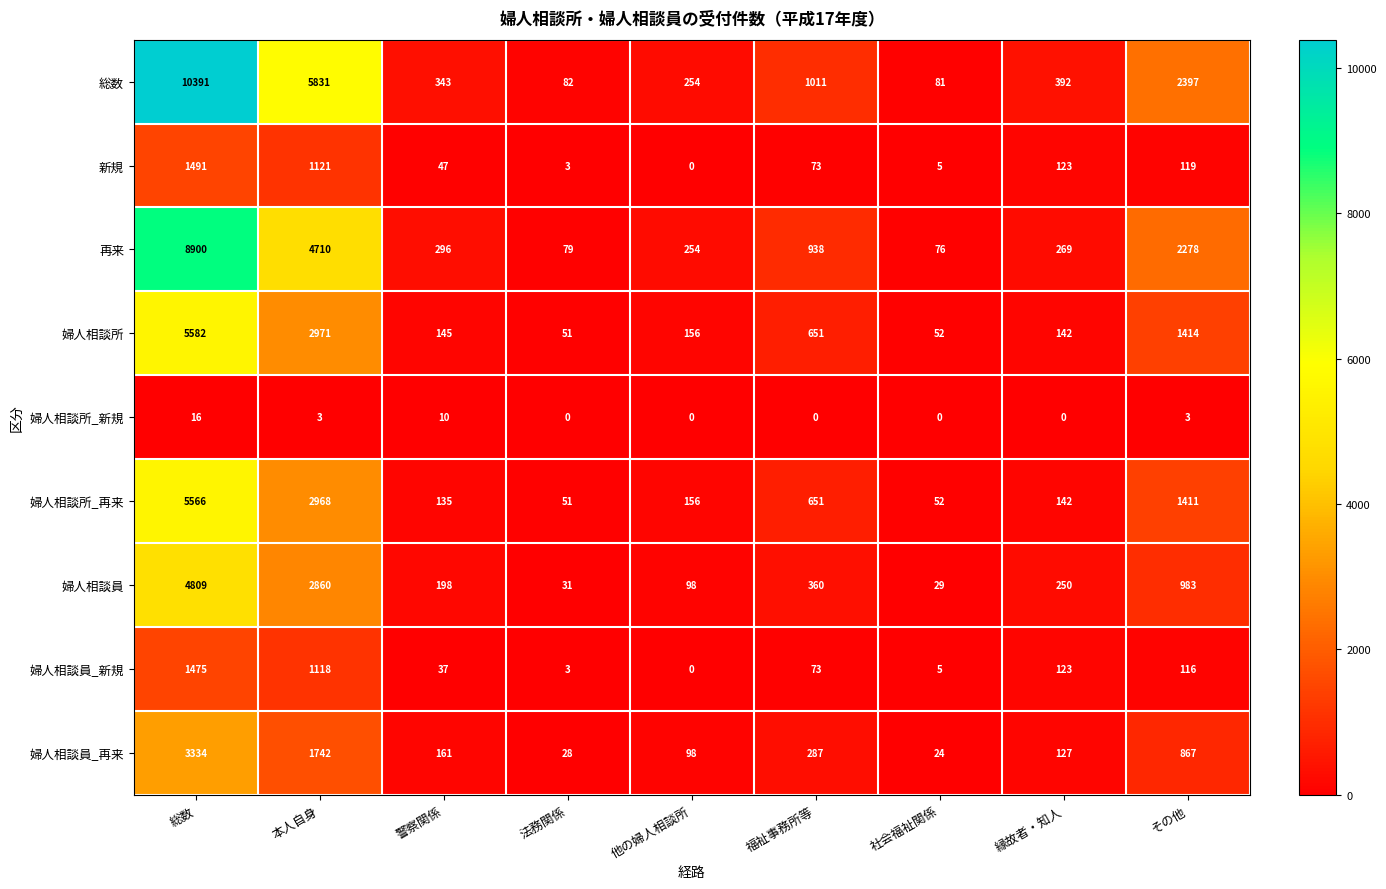

How many series are shown in this chart?

9